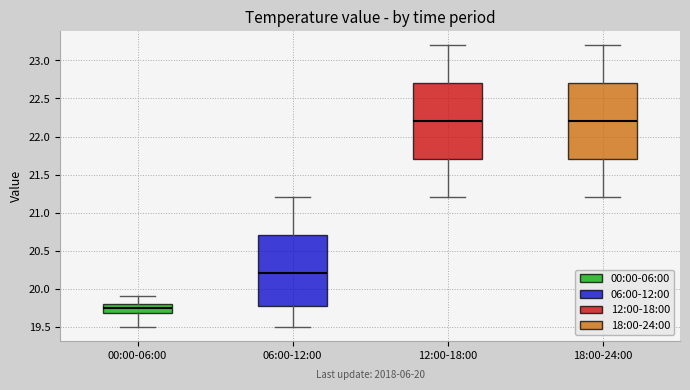

Where is the lower edge of the box for 06:00-12:00 on the y-axis? The values are not printed on the chart, so give them approximately, as read against the axis.

19.80